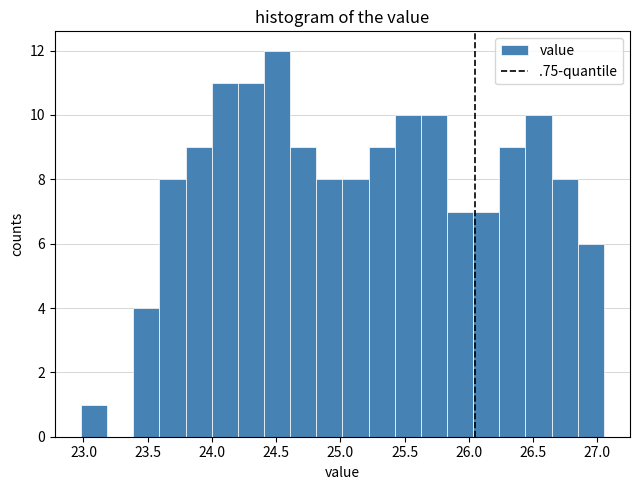

Reading left to right, transcribe this chart: for each bar, give the range it covers on the x-axis and its height. Neither the bar edges nor the heights are printed on the chart, so give them approximately, as read against the axes.

23.00 to 23.20: 1
23.20 to 23.40: 0
23.40 to 23.60: 4
23.60 to 23.80: 8
23.80 to 24.00: 9
24.00 to 24.20: 11
24.20 to 24.40: 11
24.40 to 24.60: 12
24.60 to 24.80: 9
24.80 to 25.00: 8
25.00 to 25.20: 8
25.20 to 25.40: 9
25.40 to 25.65: 10
25.65 to 25.85: 10
25.85 to 26.05: 7
26.05 to 26.25: 7
26.25 to 26.45: 9
26.45 to 26.65: 10
26.65 to 26.85: 8
26.85 to 27.05: 6